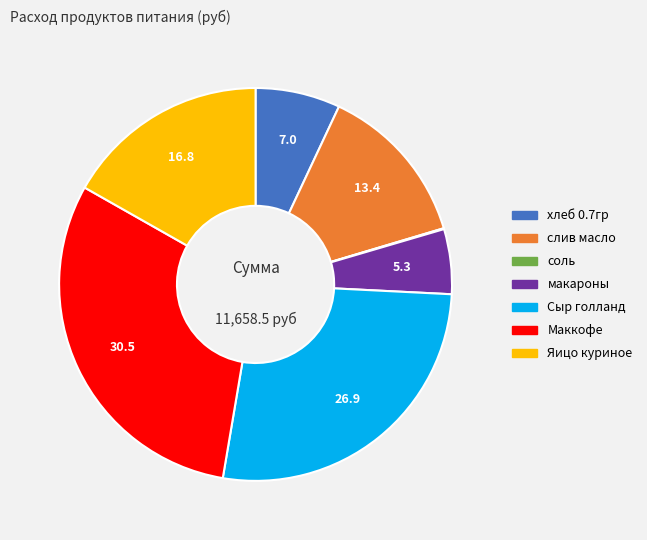

Is the sum of хлеб 0.7гр and слив масло greater than half?

No